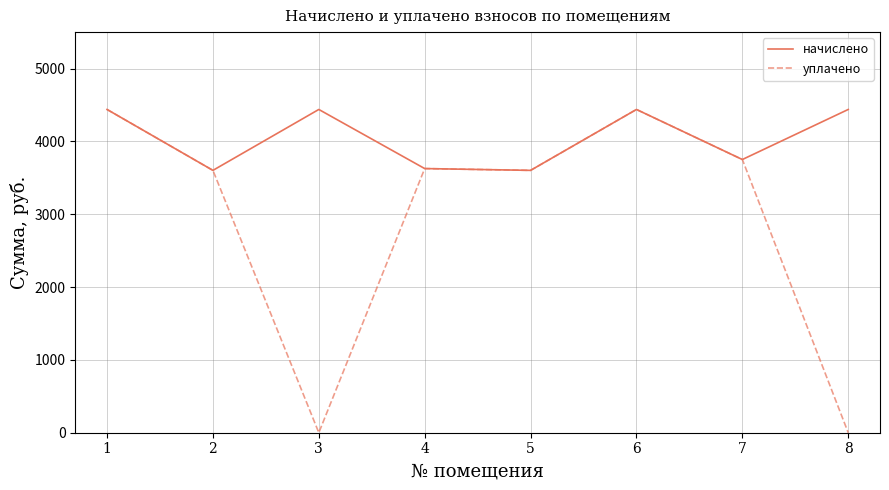

At how many categories does at least one series exceed 2795?

8